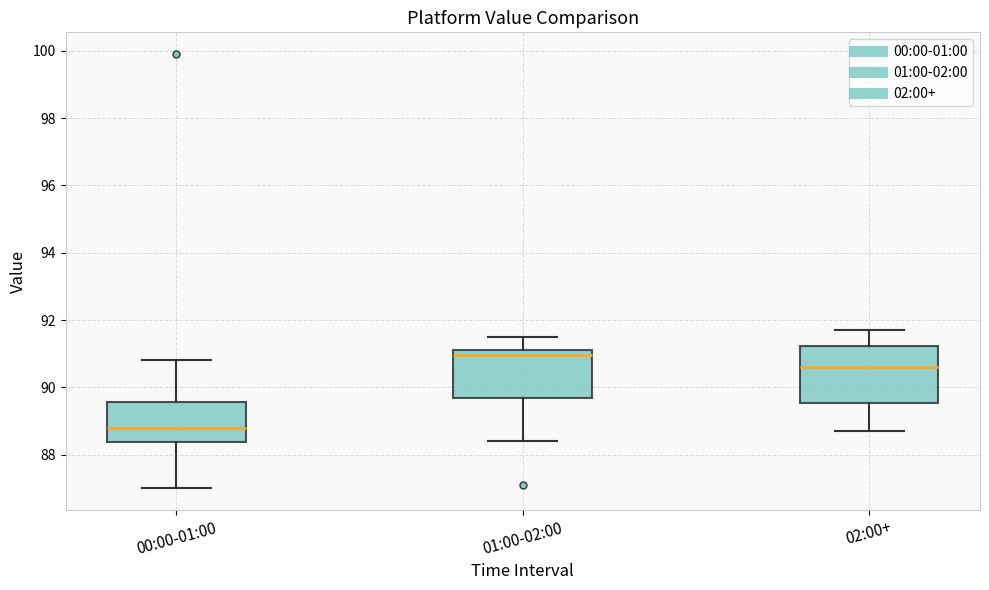

Reading left to right, transcribe this box plot: for each box, give where its median line is, the range the box spans, and where its two whiskers end, as read against the y-axis. The values are not printed on the chart, so give them approximately, as read against the axis.

00:00-01:00: median 88.8, box 88.4 to 89.6, whiskers 87.0 to 90.8
01:00-02:00: median 91.0, box 89.6 to 91.2, whiskers 88.4 to 91.6
02:00+: median 90.6, box 89.6 to 91.2, whiskers 88.8 to 91.8